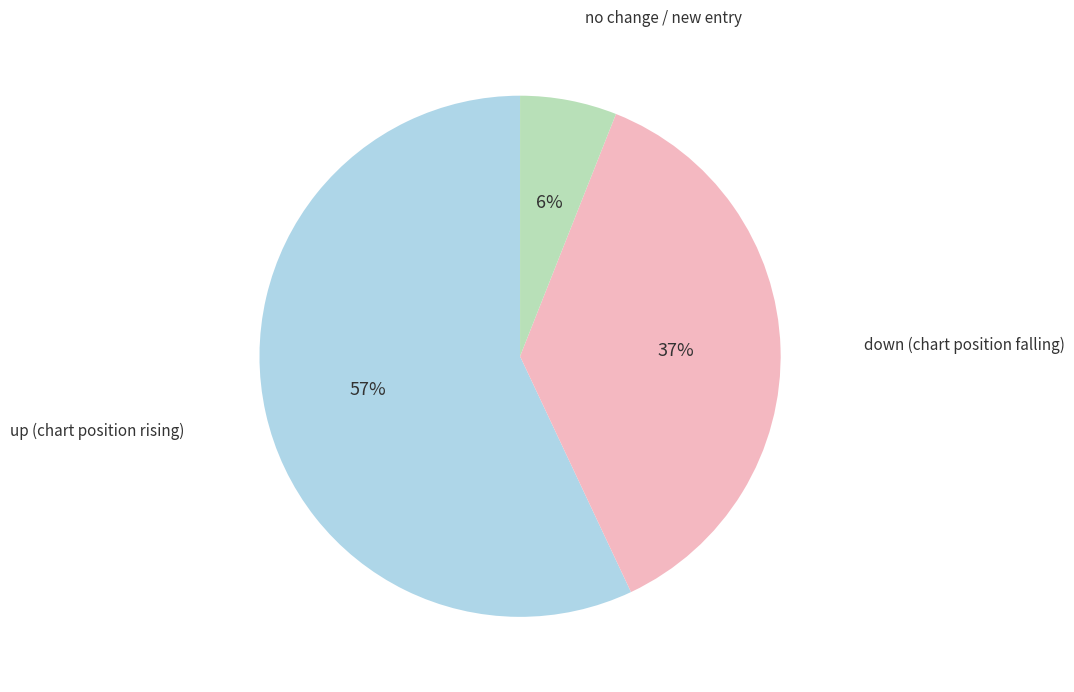

To the nearest percent, what is the average slice percentage?

33%